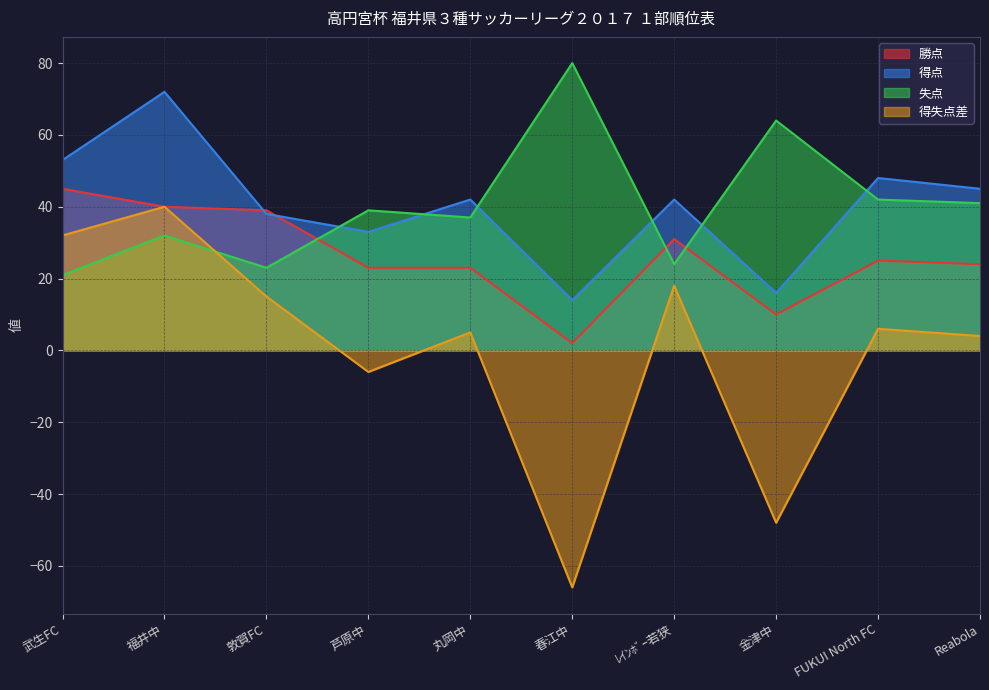

How many lines are shown in the chart?

4